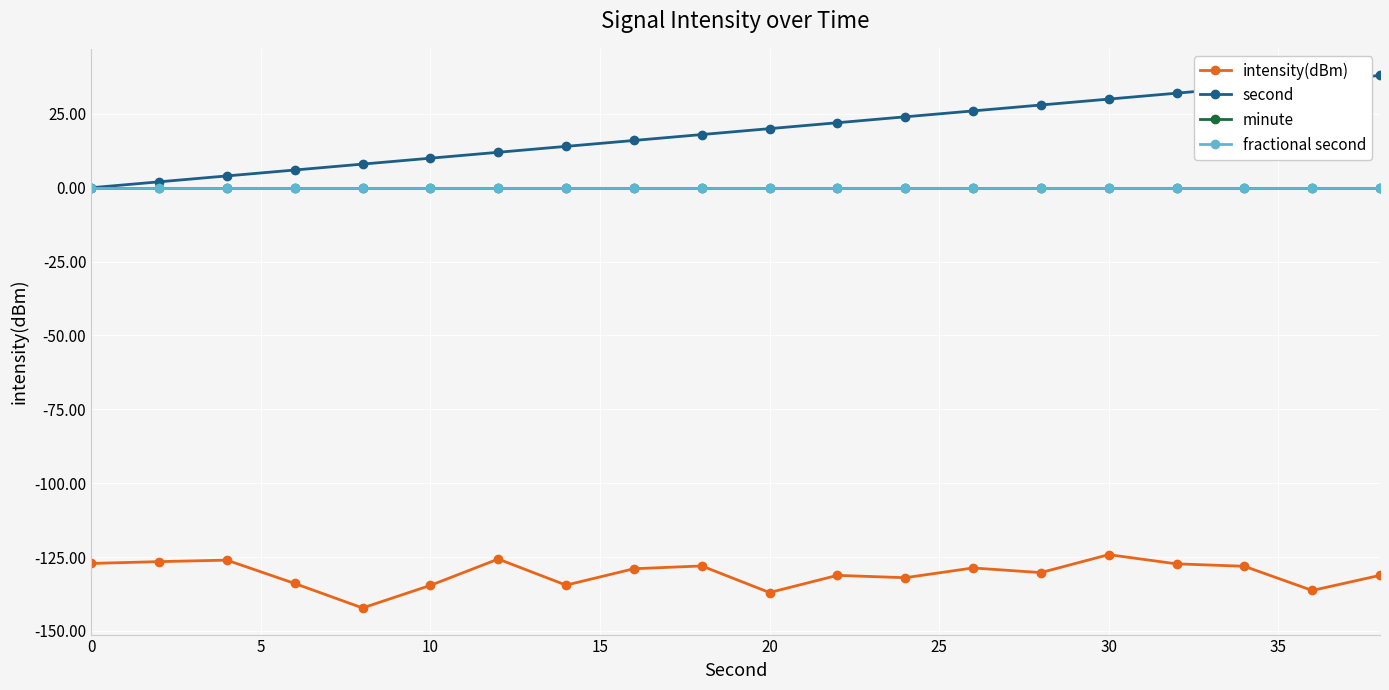

Does the chart have visible grid lines?

Yes